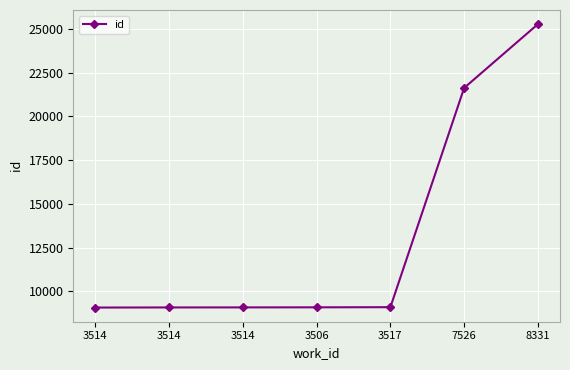

Is it true that the value at 3514 is 15424?

False